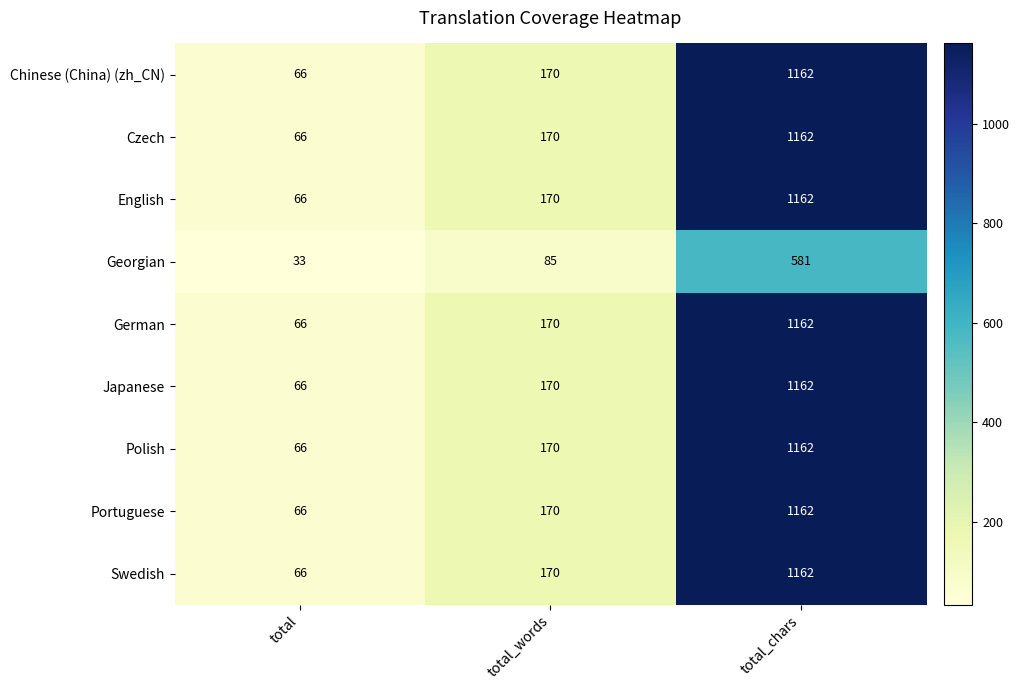

What is the maximum value shown in the chart?

1162